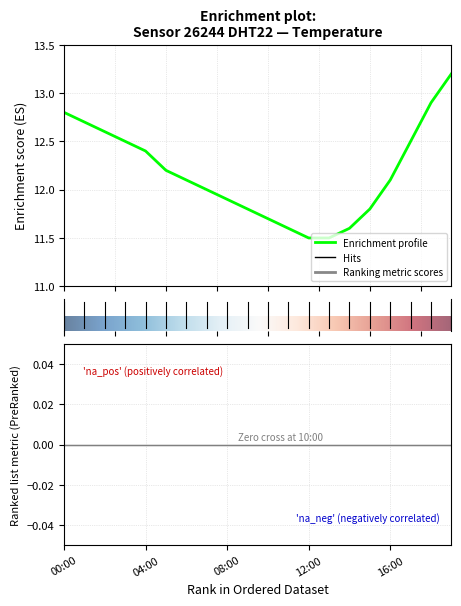

What value does the data have at 10:00?

11.7